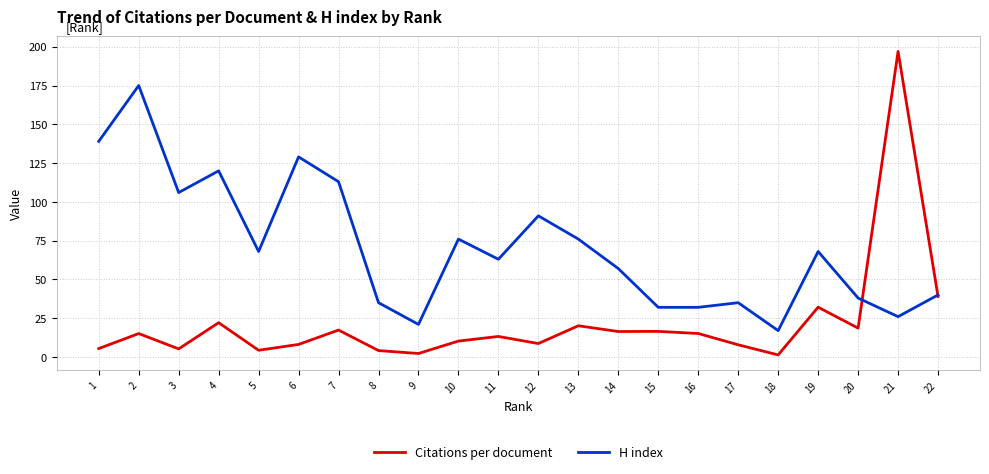

What are all the series names shown in the legend?

Citations per document, H index